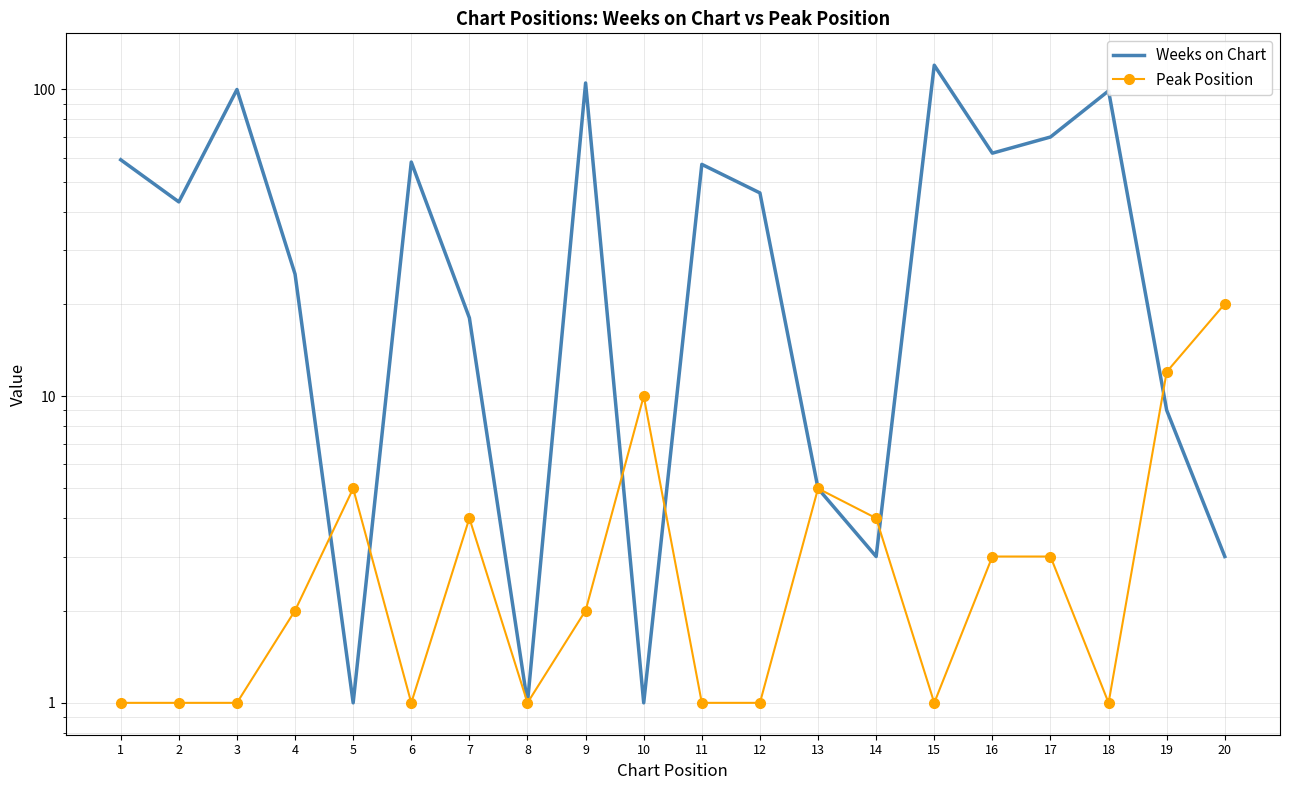

Between which two adjacent categories do Peak Position and Weeks on Chart first intersect?

4 and 5